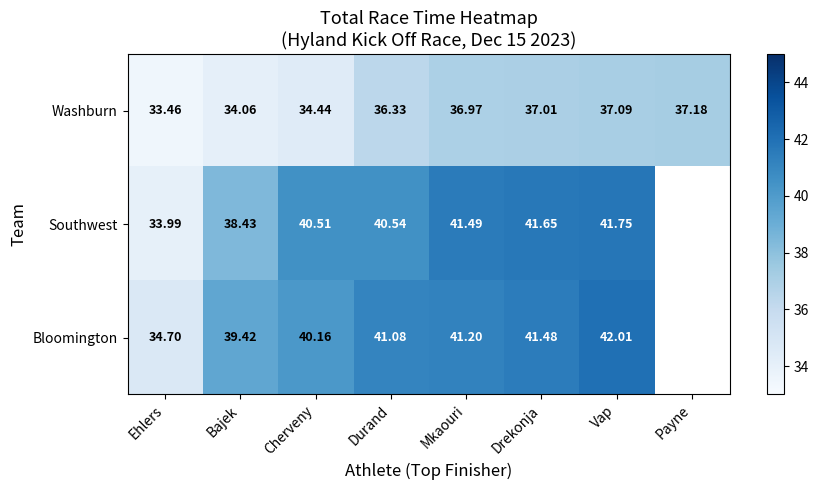

List the labels in order of Washburn value, smallest first.

Ehlers, Bajek, Cherveny, Durand, Mkaouri, Drekonja, Vap, Payne